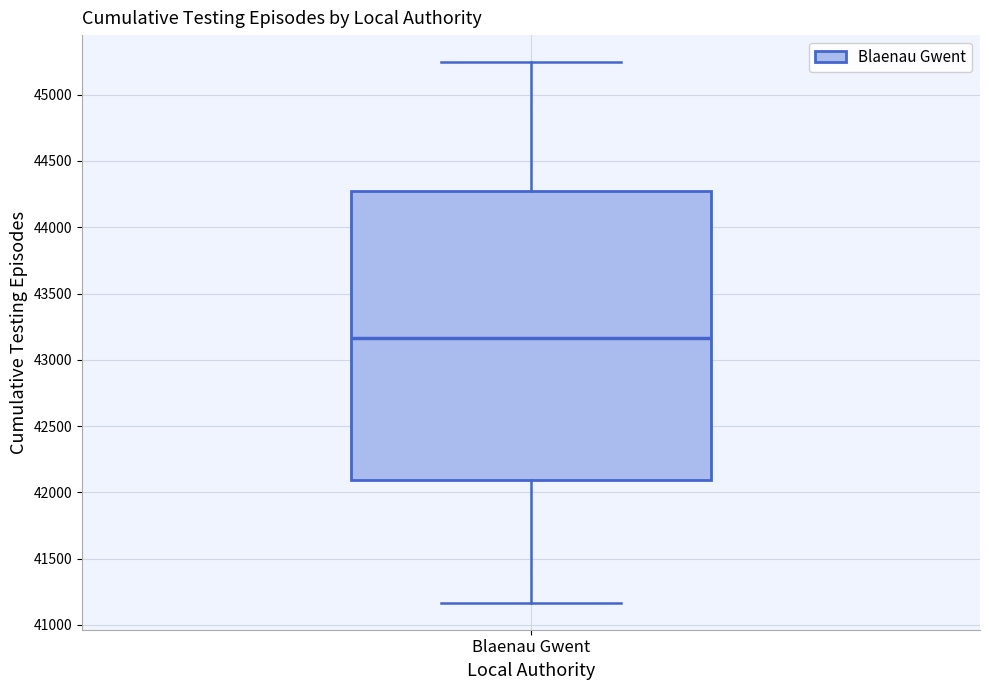

Transcribe this box plot: give where the median line is, the range the box spans, and where the two whiskers end, as read against the y-axis. The values are not printed on the chart, so give them approximately, as read against the axis.

median 43150, box 42100 to 44250, whiskers 41150 to 45250